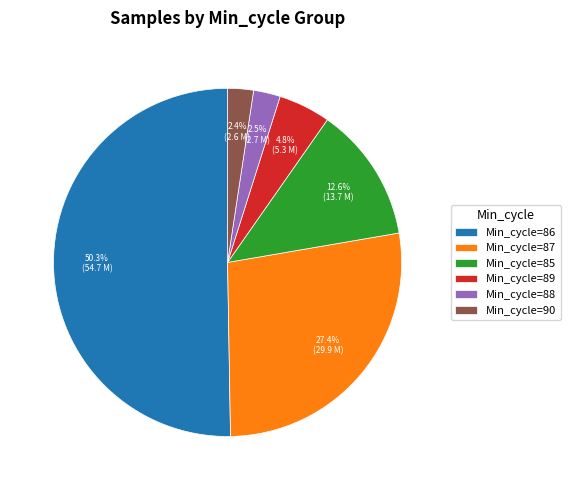

How many segments does this pie chart have?

6